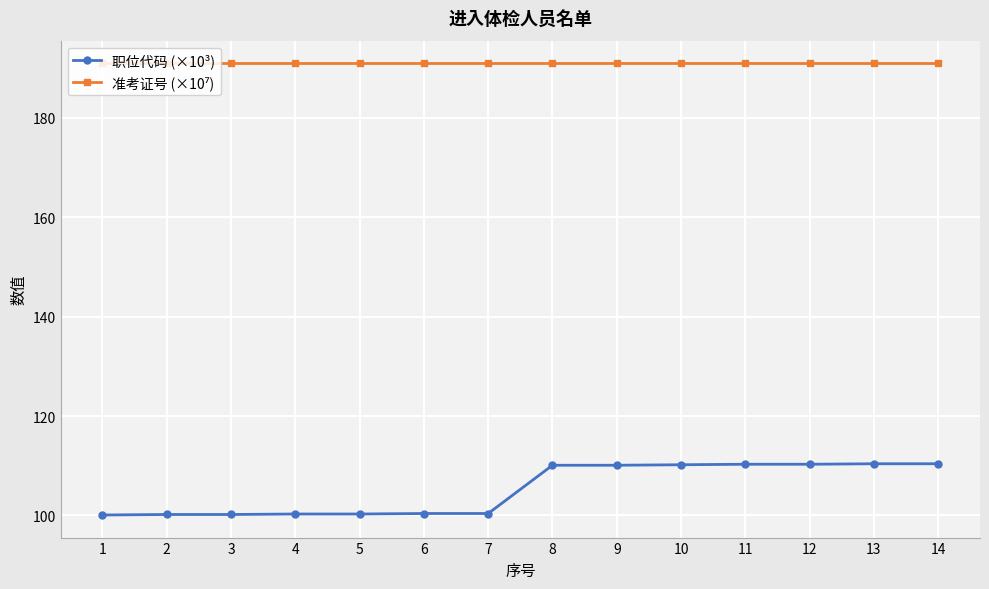

What is the total value across all series at 11?

301.2